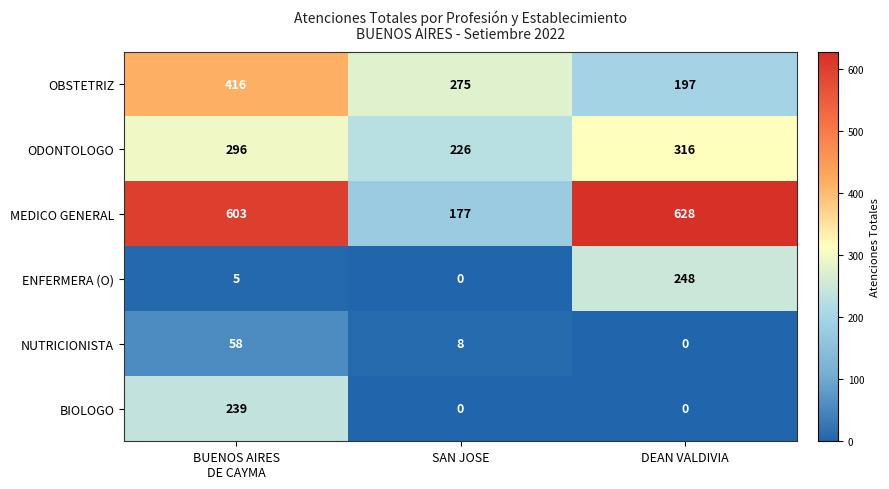

Which category has the lowest value in the ENFERMERA (O) series?

SAN JOSE